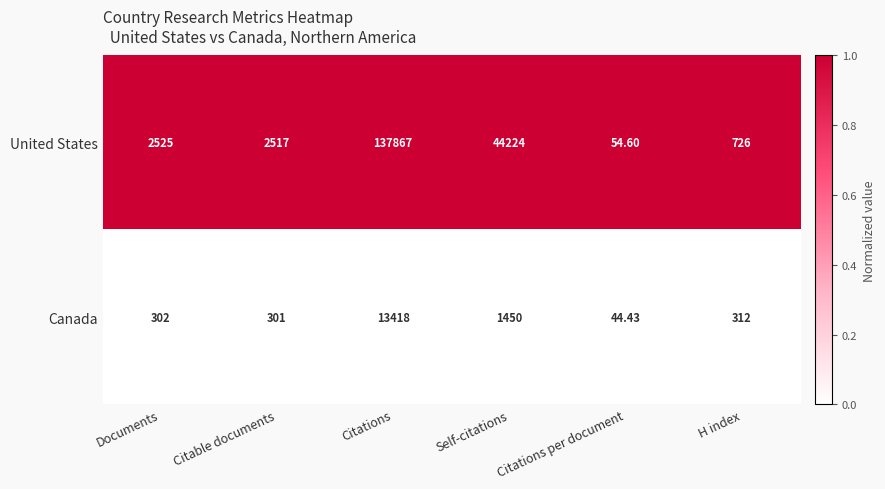

Which label corresponds to the smallest value in the chart?

Citations per document